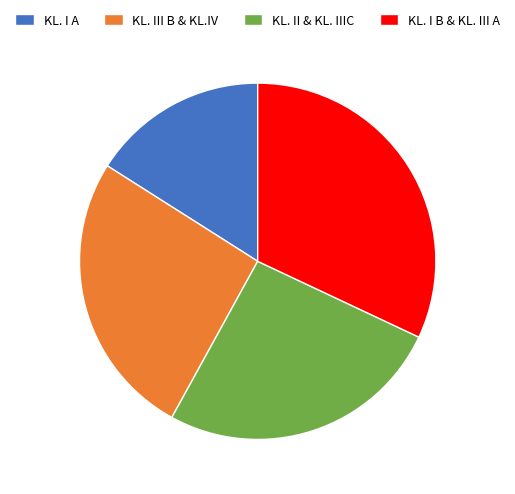

What is the largest slice in the pie chart?

KL. I B & KL. III A